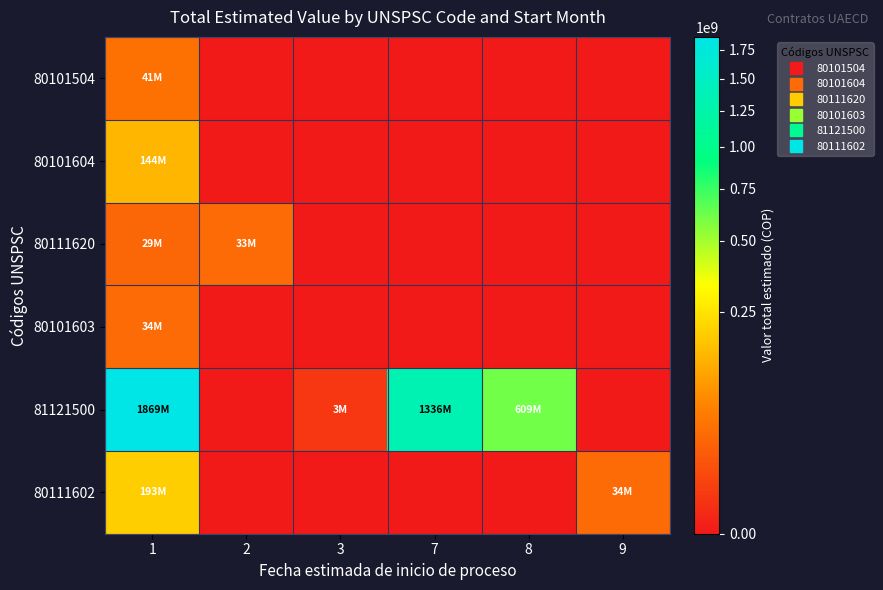

At how many categories does at least one series exceed 376433704?

3